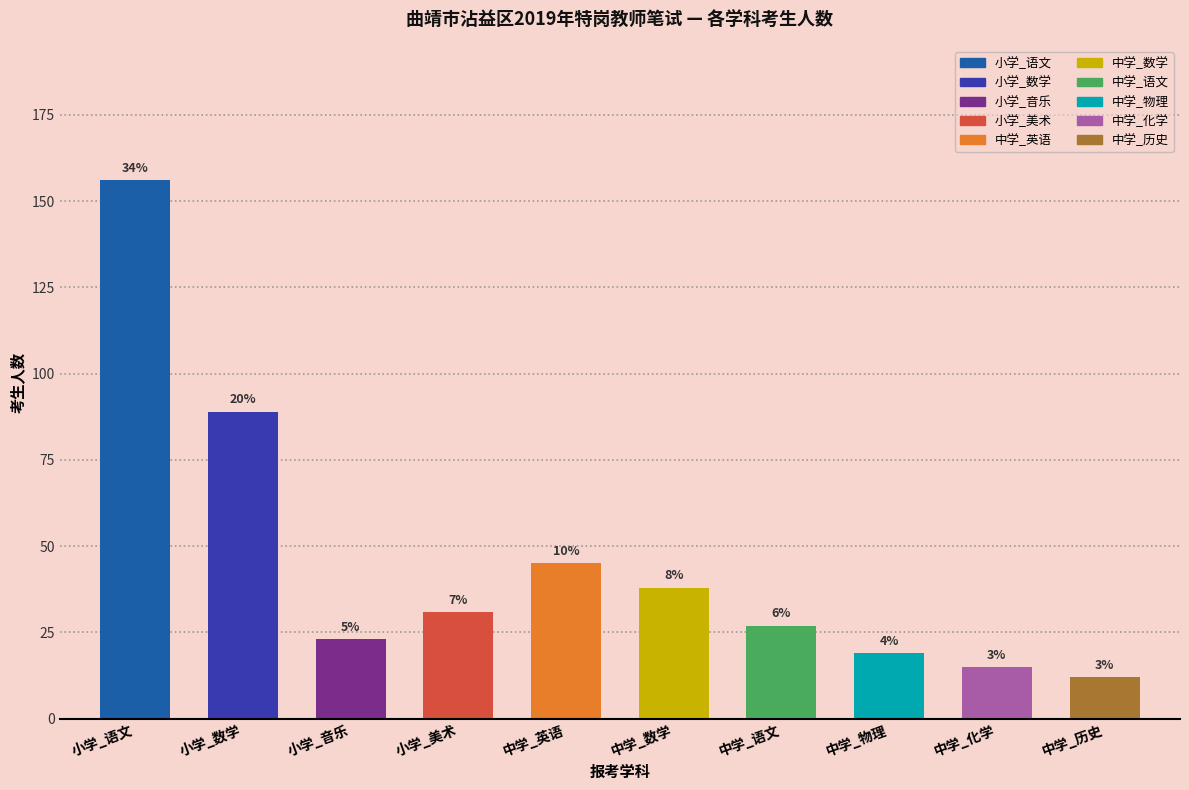

Does the chart contain any negative values?

No